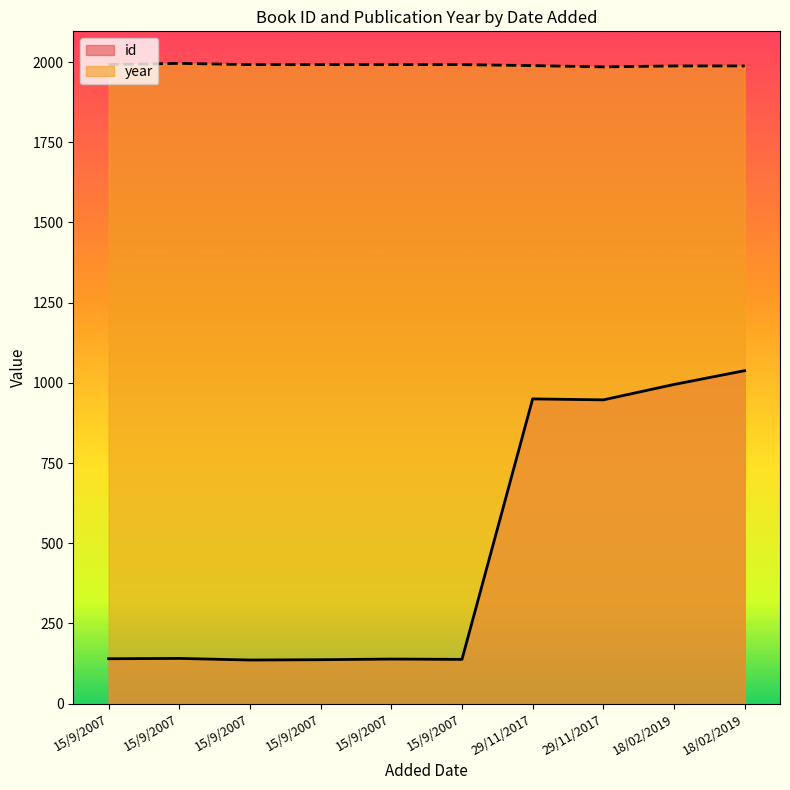

Reading left to right, extract all data points from this chart.

id: 15/9/2007=140	15/9/2007=141	15/9/2007=136	15/9/2007=137	15/9/2007=139	15/9/2007=138	29/11/2017=950	29/11/2017=947	18/02/2019=995	18/02/2019=1038
year: 15/9/2007=1992	15/9/2007=1996	15/9/2007=1992	15/9/2007=1992	15/9/2007=1992	15/9/2007=1992	29/11/2017=1989	29/11/2017=1985	18/02/2019=1988	18/02/2019=1988